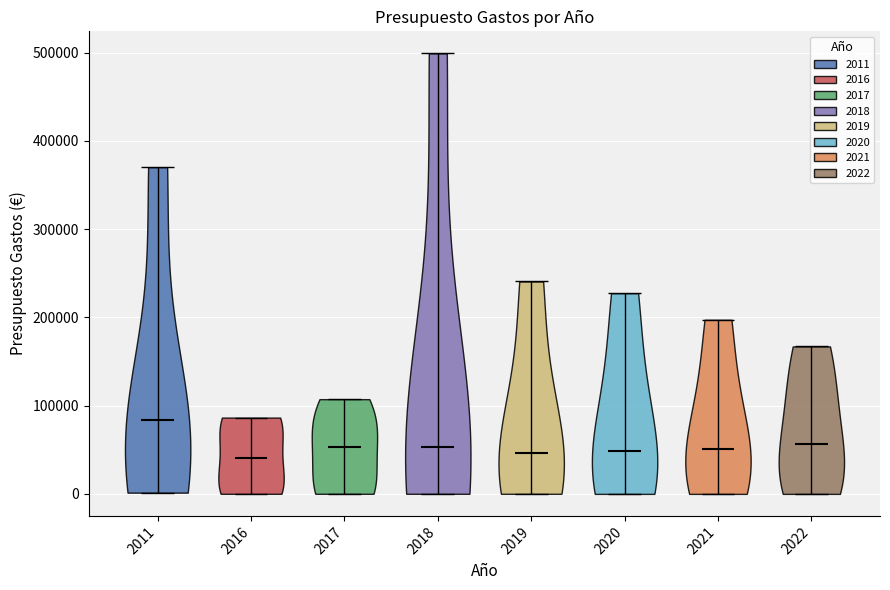

Reading left to right, read every violin against the y-axis: where its median line is, and the lowest and highest points it reaches. The values are not printed on the chart, so give them approximately, as read against the axis.

2011: median line 80000, lowest point 0, highest point 370000
2016: median line 40000, lowest point 0, highest point 90000
2017: median line 50000, lowest point 0, highest point 110000
2018: median line 50000, lowest point 0, highest point 500000
2019: median line 50000, lowest point 0, highest point 240000
2020: median line 50000, lowest point 0, highest point 230000
2021: median line 50000, lowest point 0, highest point 200000
2022: median line 60000, lowest point 0, highest point 170000